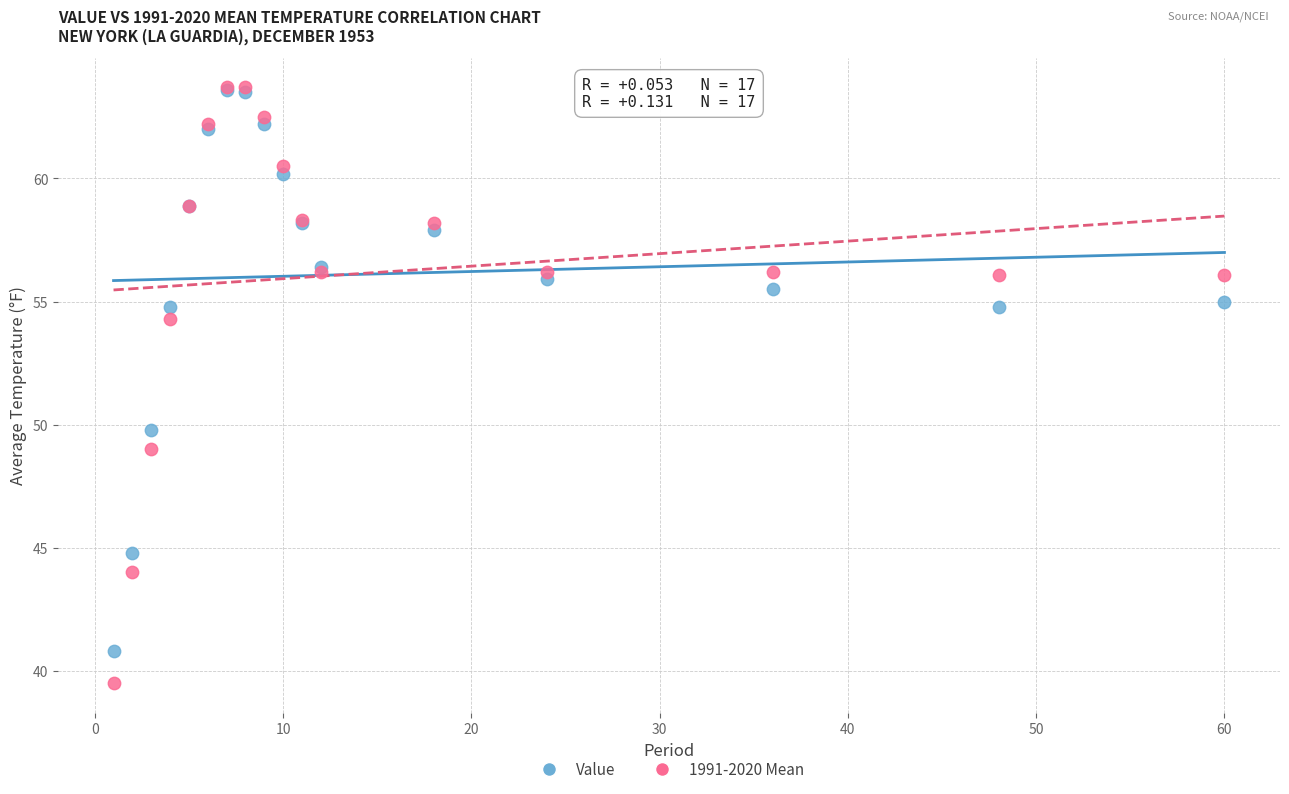

Across all series, what Y value is closest to 51?

49.8